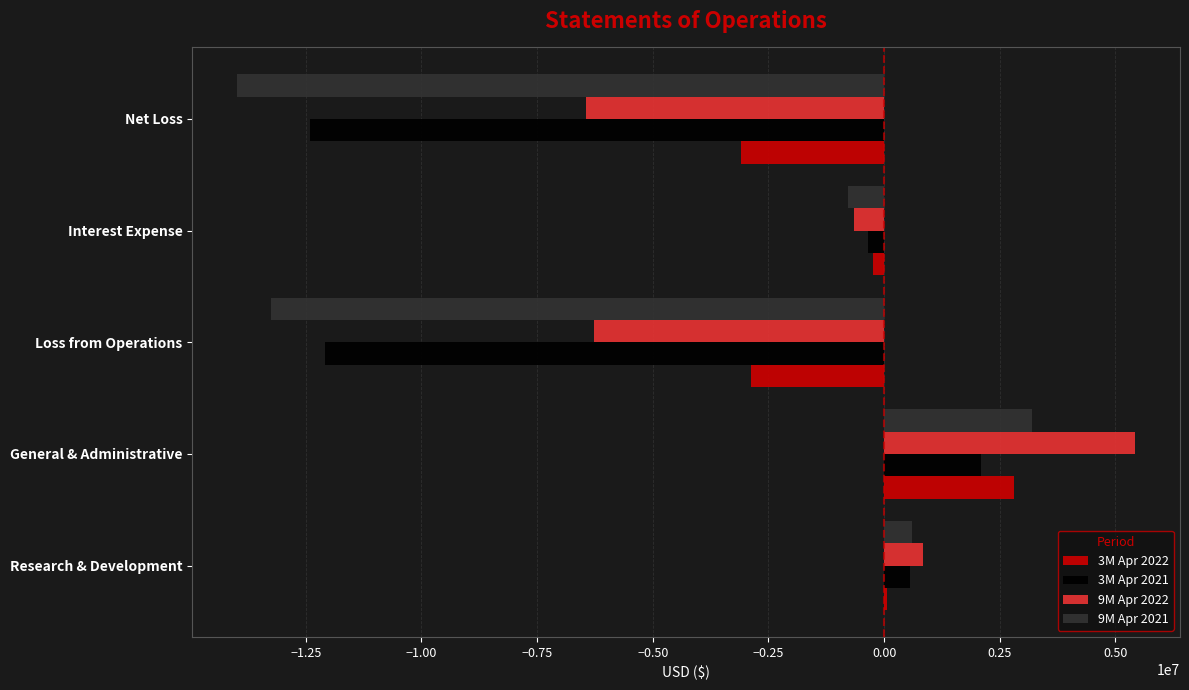

How many positive values does the 9M Apr 2022 series have?

2